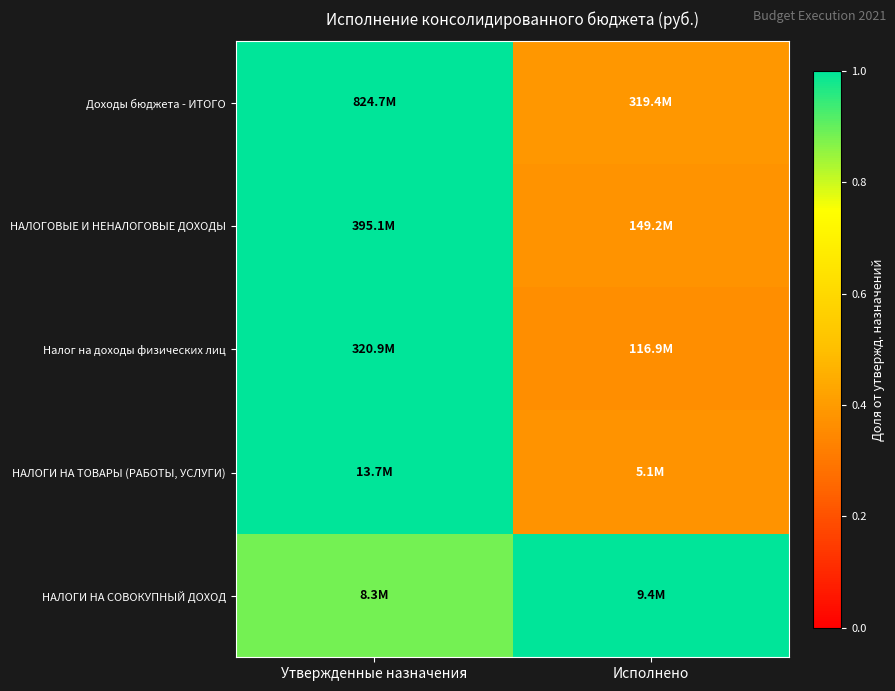

At which category is the sum across all series the highest?

Утвержденные назначения